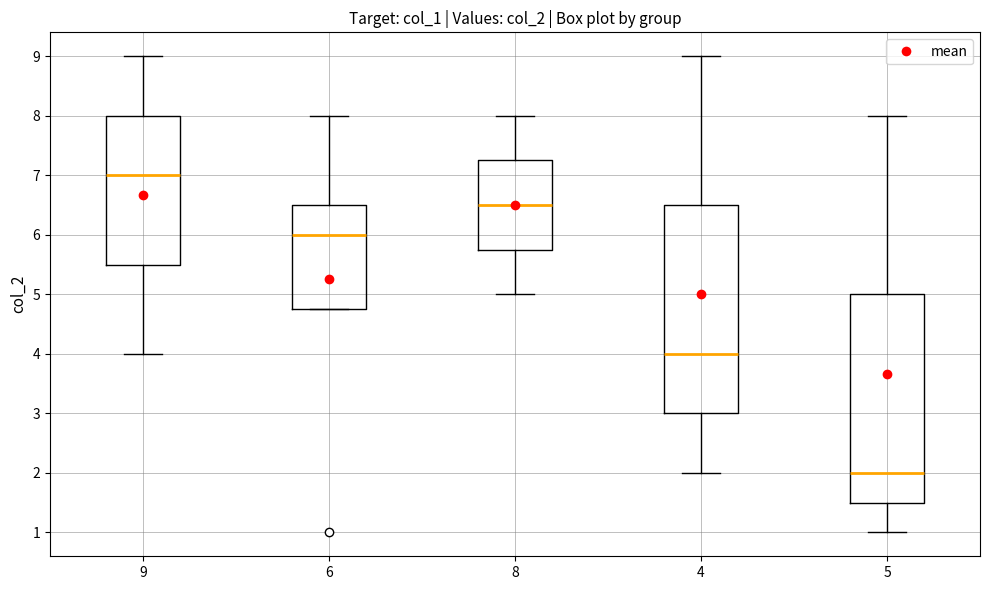

Reading left to right, read every box against the y-axis: the position of its median line, the range the box covers, and the ends of its whiskers. The values are not printed on the chart, so give them approximately, as read against the axis.

9: median 7.0, box 5.5 to 8.0, whiskers 4.0 to 9.0
6: median 6.0, box 4.8 to 6.5, whiskers 4.8 to 8.0
8: median 6.5, box 5.8 to 7.3, whiskers 5.0 to 8.0
4: median 4.0, box 3.0 to 6.5, whiskers 2.0 to 9.0
5: median 2.0, box 1.5 to 5.0, whiskers 1.0 to 8.0